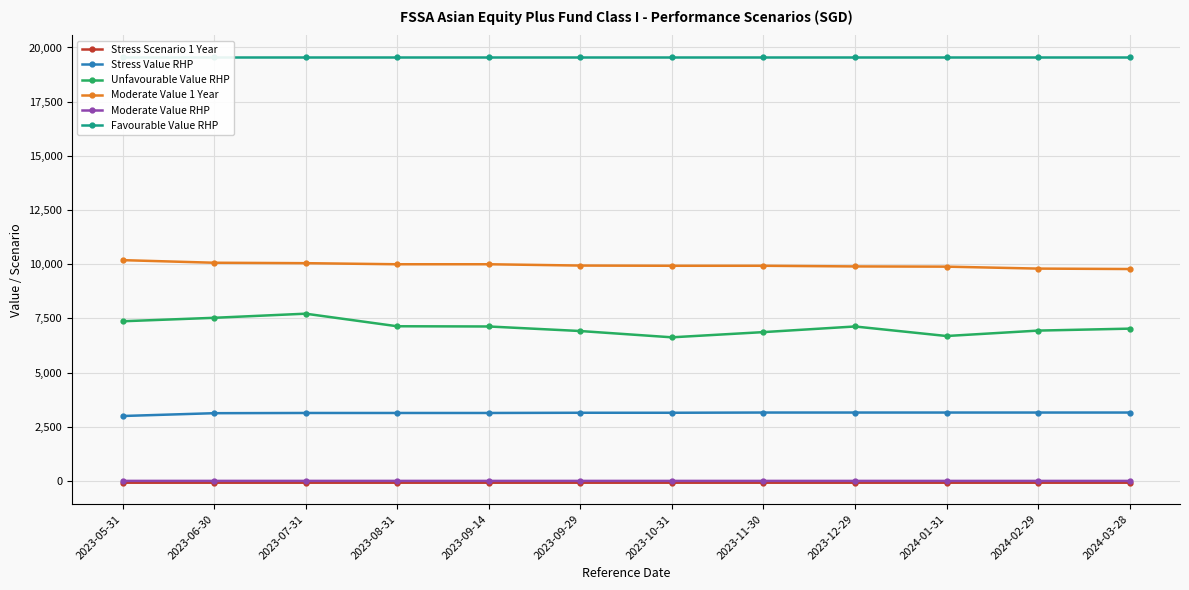

Reading right to left, transcribe all the data shown in this chart.

Stress Scenario 1 Year: 2024-03-28=-76.0	2024-02-29=-76.0	2024-01-31=-76.0	2023-12-29=-76.0	2023-11-30=-76.1	2023-10-31=-76.1	2023-09-29=-76.1	2023-09-14=-76.1	2023-08-31=-76.1	2023-07-31=-76.1	2023-06-30=-76.2	2023-05-31=-76.2
Stress Value RHP: 2024-03-28=3160.0	2024-02-29=3160.0	2024-01-31=3160.0	2023-12-29=3160.0	2023-11-30=3160.0	2023-10-31=3150.0	2023-09-29=3150.0	2023-09-14=3140.0	2023-08-31=3140.0	2023-07-31=3140.0	2023-06-30=3130.0	2023-05-31=3000.0
Unfavourable Value RHP: 2024-03-28=7030.0	2024-02-29=6940.0	2024-01-31=6690.0	2023-12-29=7130.0	2023-11-30=6870.0	2023-10-31=6630.0	2023-09-29=6920.0	2023-09-14=7130.0	2023-08-31=7140.0	2023-07-31=7720.0	2023-06-30=7530.0	2023-05-31=7370.0
Moderate Value 1 Year: 2024-03-28=9780.0	2024-02-29=9800.0	2024-01-31=9890.0	2023-12-29=9900.0	2023-11-30=9930.0	2023-10-31=9930.0	2023-09-29=9940.0	2023-09-14=10000.0	2023-08-31=10000.0	2023-07-31=10050.0	2023-06-30=10070.0	2023-05-31=10190.0
Moderate Value RHP: 2024-03-28=6.0	2024-02-29=6.1	2024-01-31=6.1	2023-12-29=6.4	2023-11-30=6.5	2023-10-31=6.5	2023-09-29=6.6	2023-09-14=6.6	2023-08-31=6.8	2023-07-31=6.9	2023-06-30=7.0	2023-05-31=7.0
Favourable Value RHP: 2024-03-28=19570.0	2024-02-29=19570.0	2024-01-31=19570.0	2023-12-29=19570.0	2023-11-30=19570.0	2023-10-31=19570.0	2023-09-29=19570.0	2023-09-14=19570.0	2023-08-31=19570.0	2023-07-31=19570.0	2023-06-30=19570.0	2023-05-31=19570.0